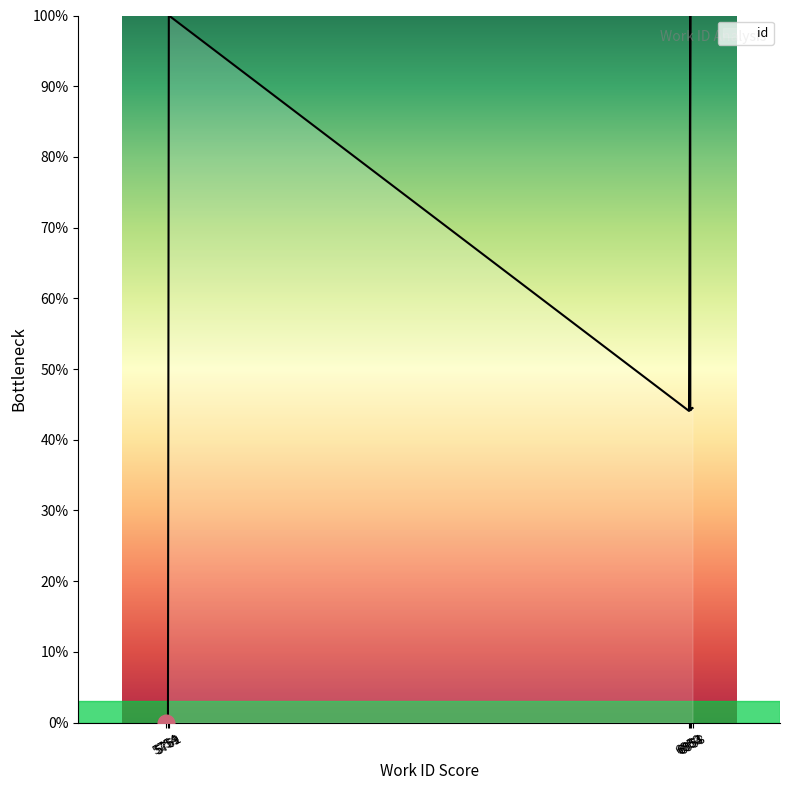

Reading left to right, transcribe all the data shown in this chart.

0.0	0.1	100.0	44.1	100.0	44.2	44.2	44.2	44.5	44.5